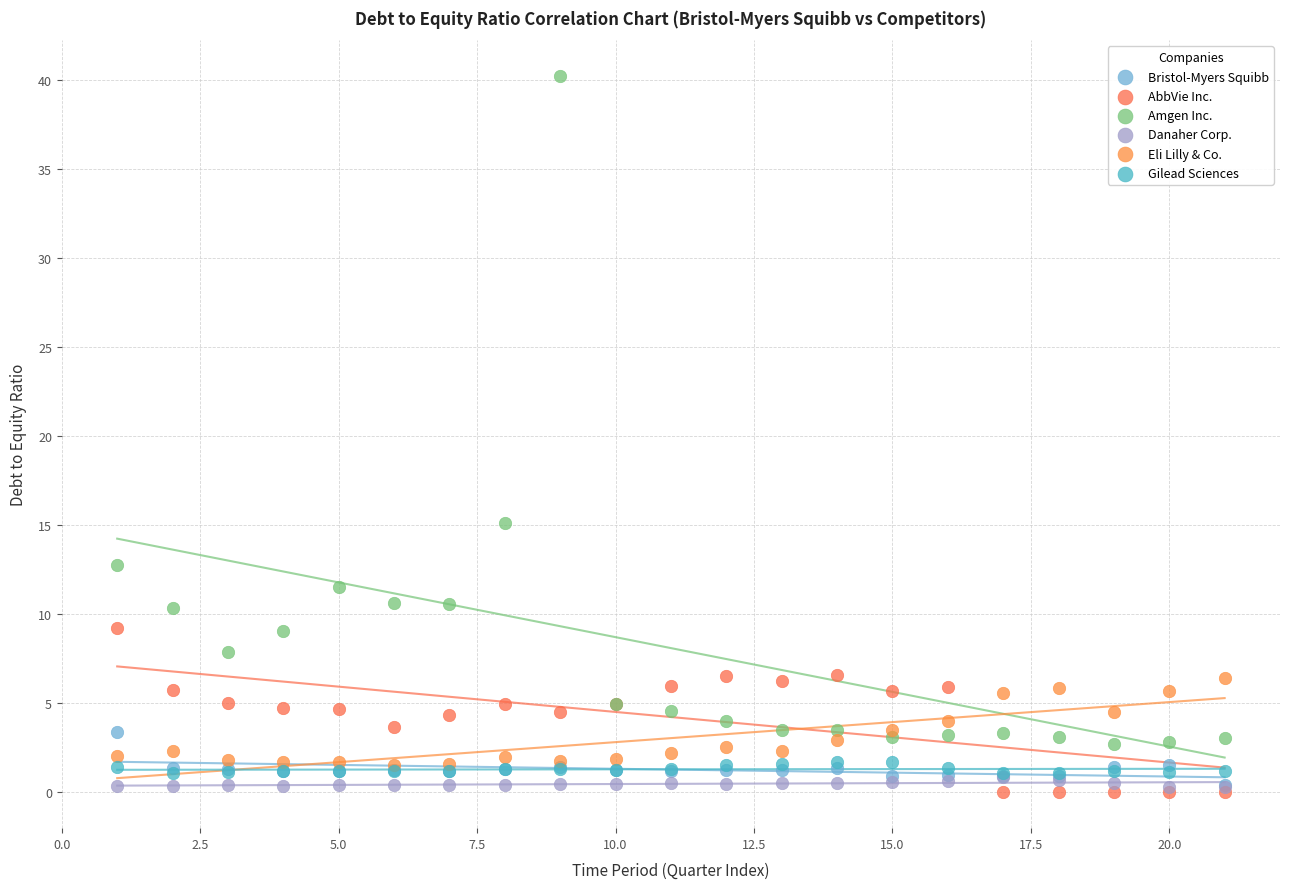

Across all series, what Y value is closest to 20?

15.1